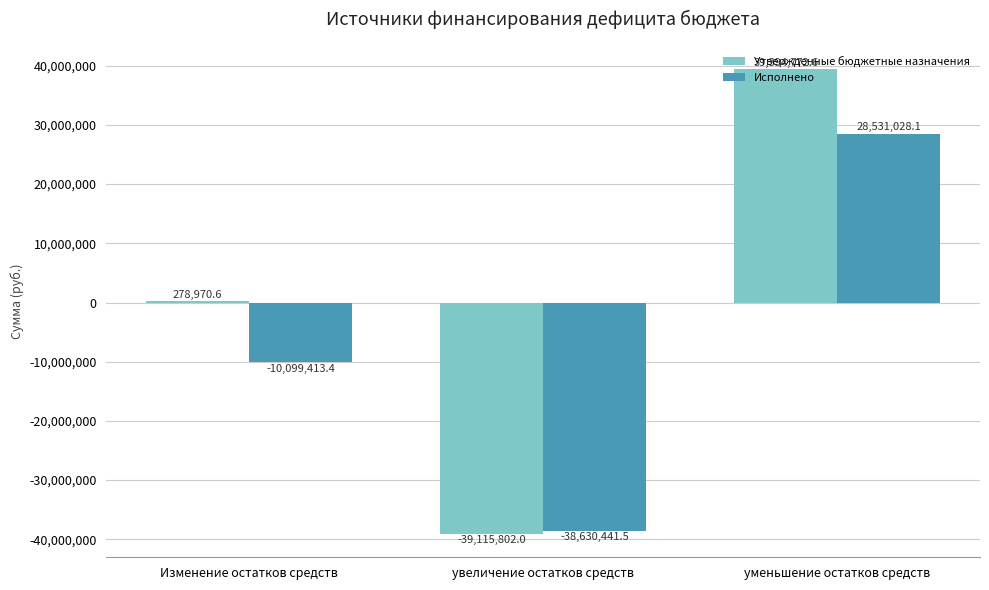

What is the sum of all Утвержденные бюджетные назначения values?

557941.3